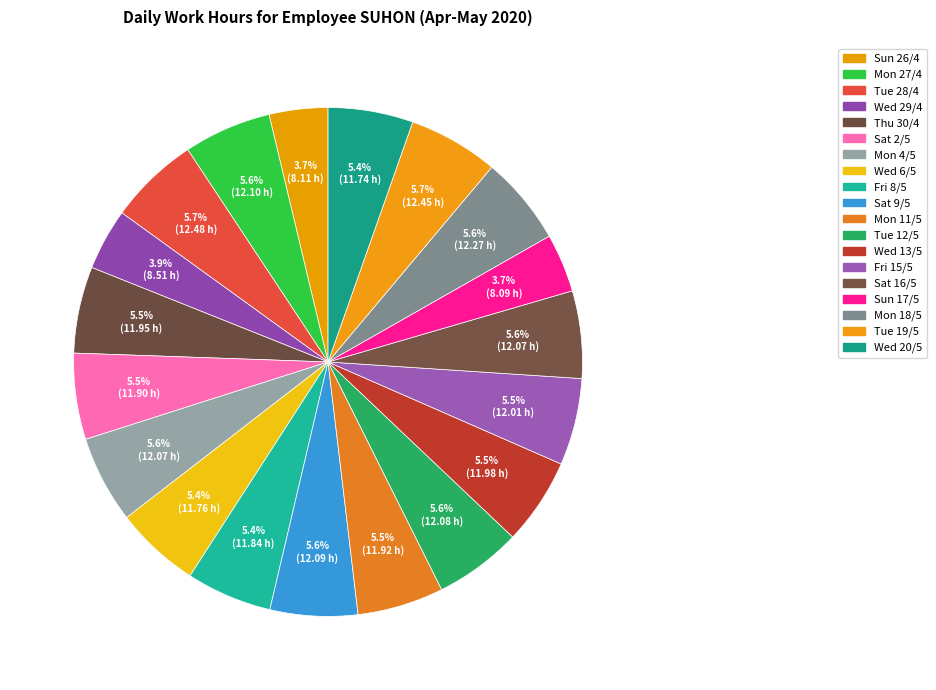

Between Wed 13/5 and Fri 15/5, which is larger?

Fri 15/5